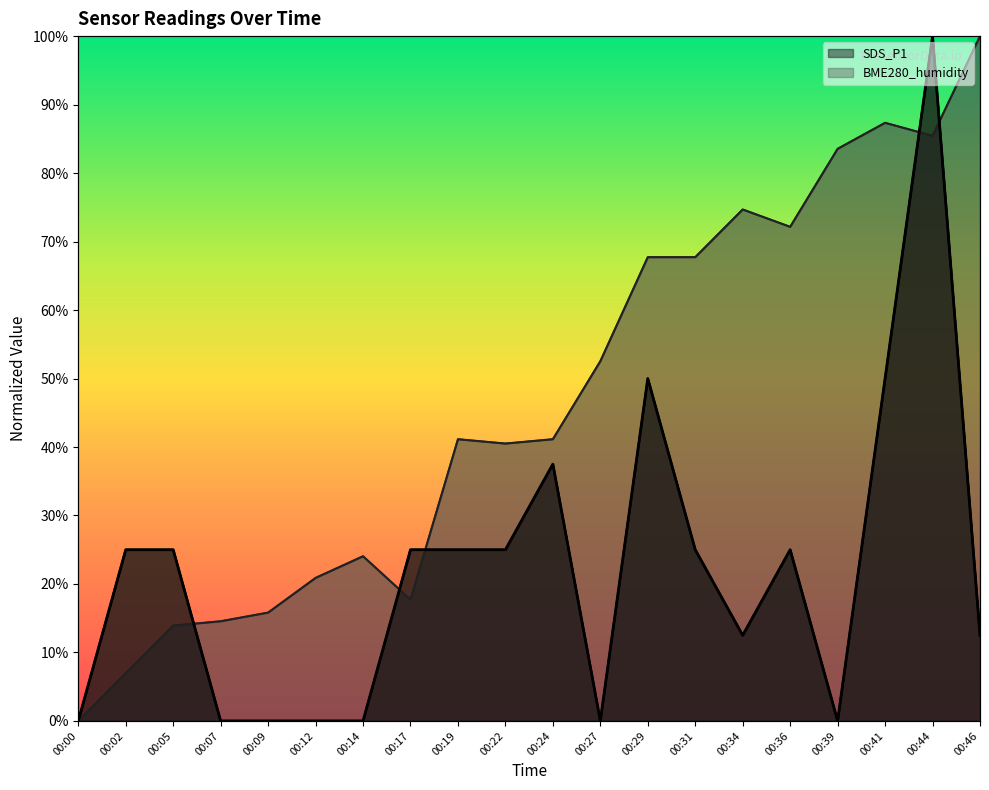

What is the difference between the maximum and minimum values in the SDS_P1 series?

1.0